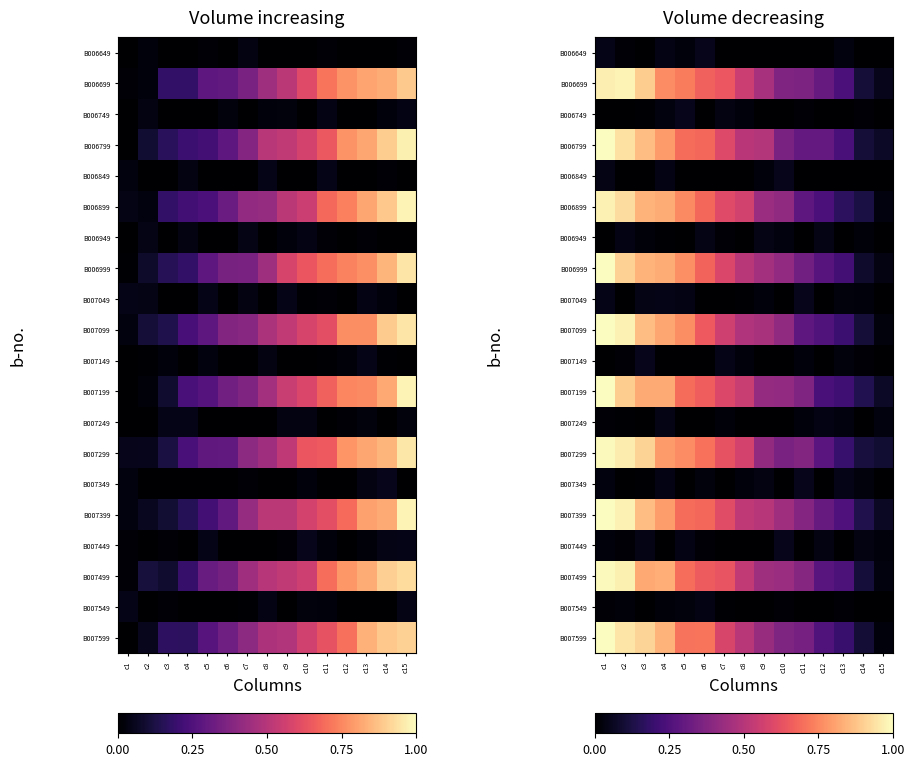

At which category is the sum across all series the highest?

c1